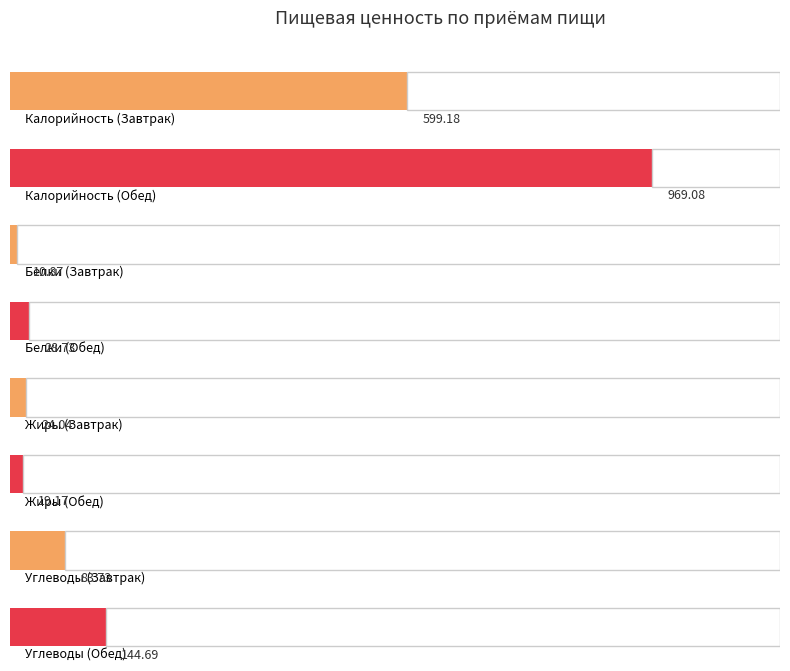

What are all the series names shown in the legend?

Калорийность, Белки, Жиры, Углеводы